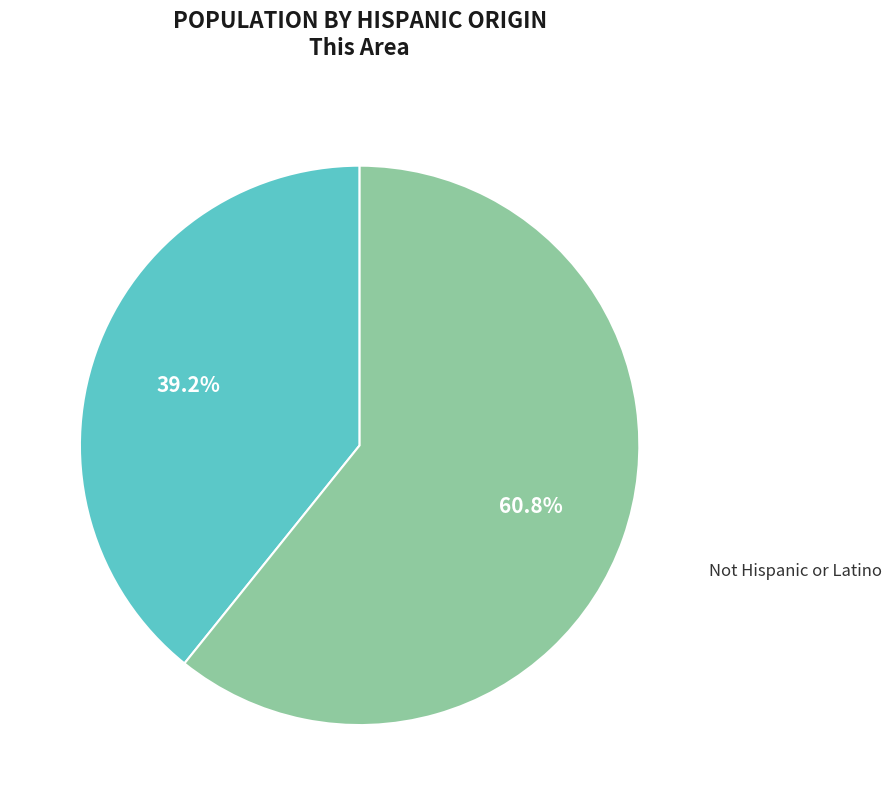

Rank the categories by value from highest to lowest.

Not Hispanic or Latino, Hispanic or Latino